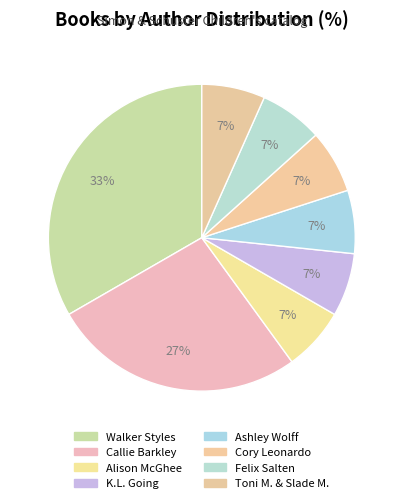

How many segments does this pie chart have?

8